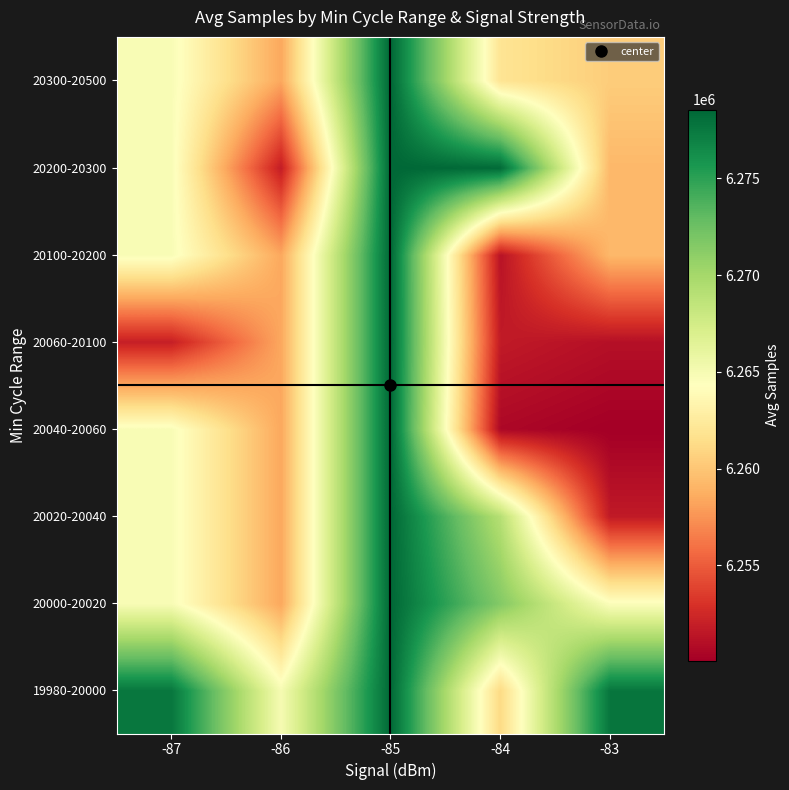

How many distinct data groups are displayed?

8